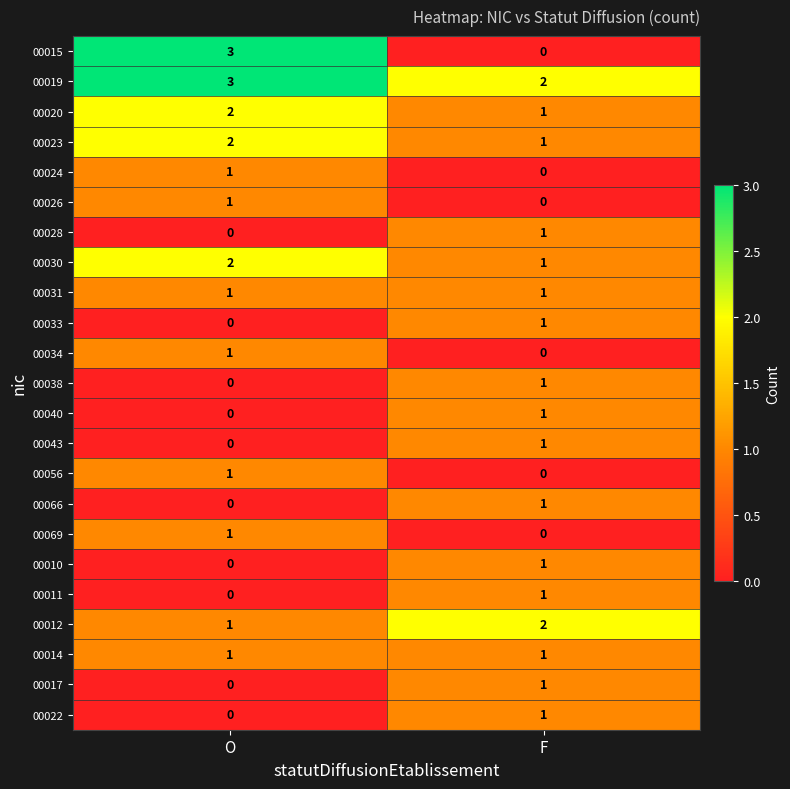

At which category is the sum across all series the highest?

O